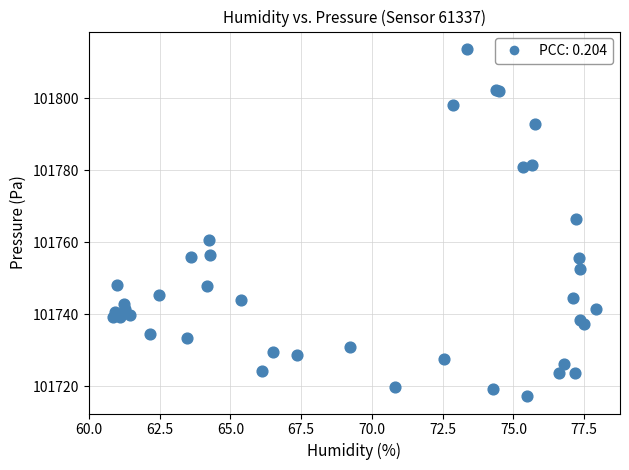

What Y value in the scatter plot is closest to 101765?

101766.3